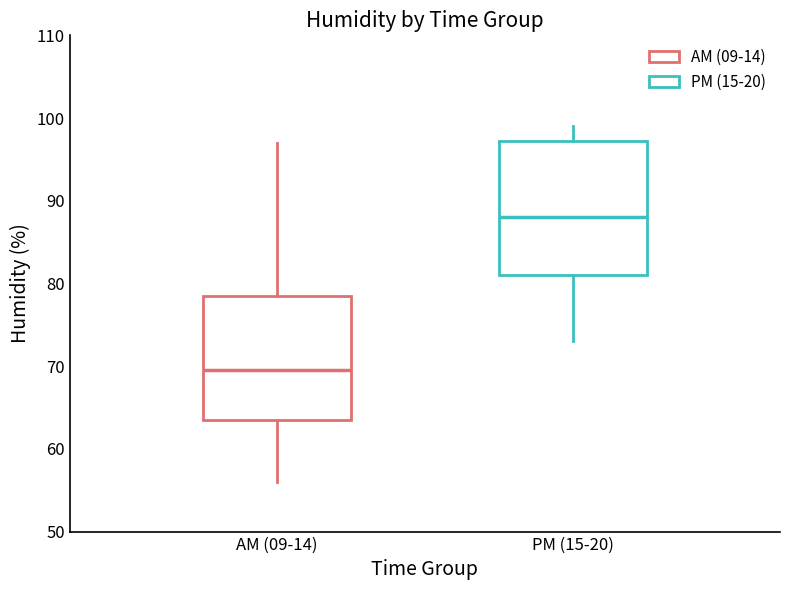

Which box has the highest median line?

PM (15-20)